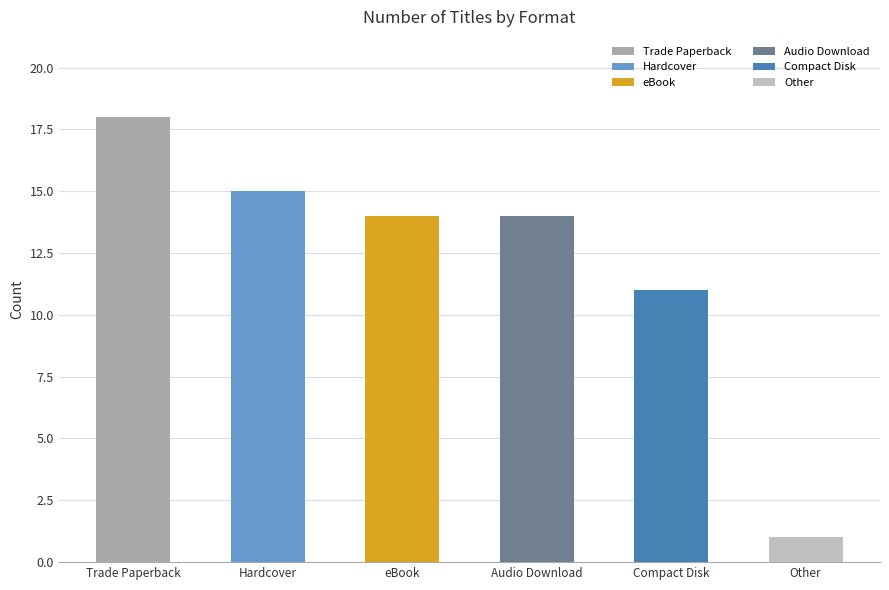

What is the sum of the values at Other and eBook?

15